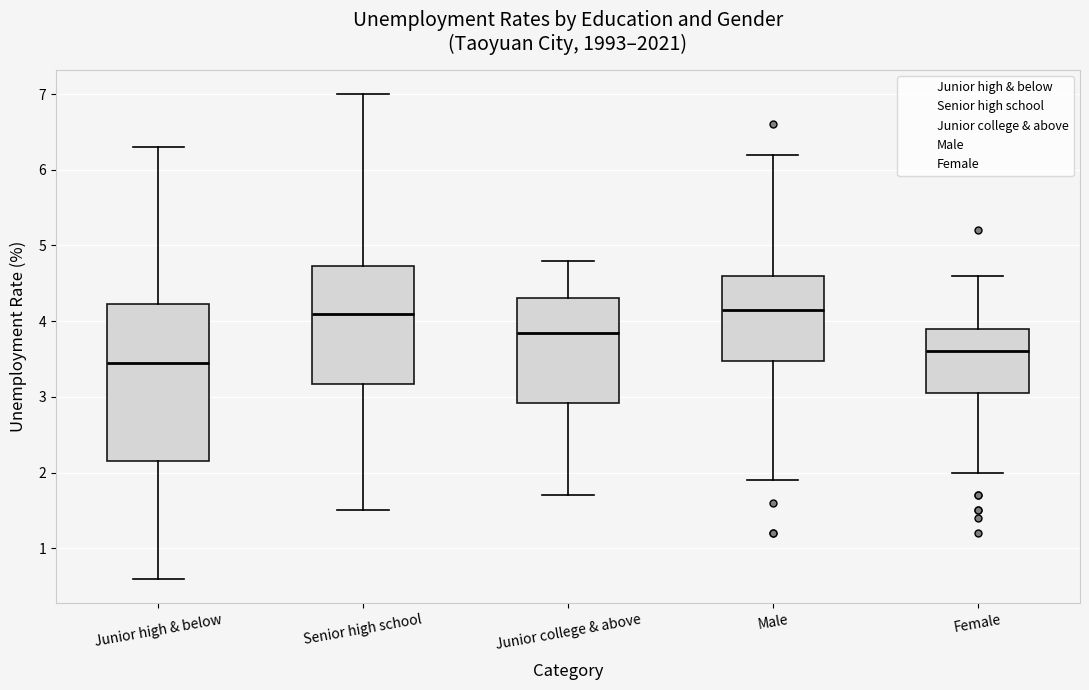

Reading left to right, transcribe this box plot: for each box, give where its median line is, the range the box spans, and where its two whiskers end, as read against the y-axis. The values are not printed on the chart, so give them approximately, as read against the axis.

Junior high & below: median 3.5, box 2.2 to 4.2, whiskers 0.6 to 6.3
Senior high school: median 4.1, box 3.2 to 4.7, whiskers 1.5 to 7.0
Junior college & above: median 3.9, box 2.9 to 4.3, whiskers 1.7 to 4.8
Male: median 4.2, box 3.5 to 4.6, whiskers 1.9 to 6.2
Female: median 3.6, box 3.1 to 3.9, whiskers 2.0 to 4.6